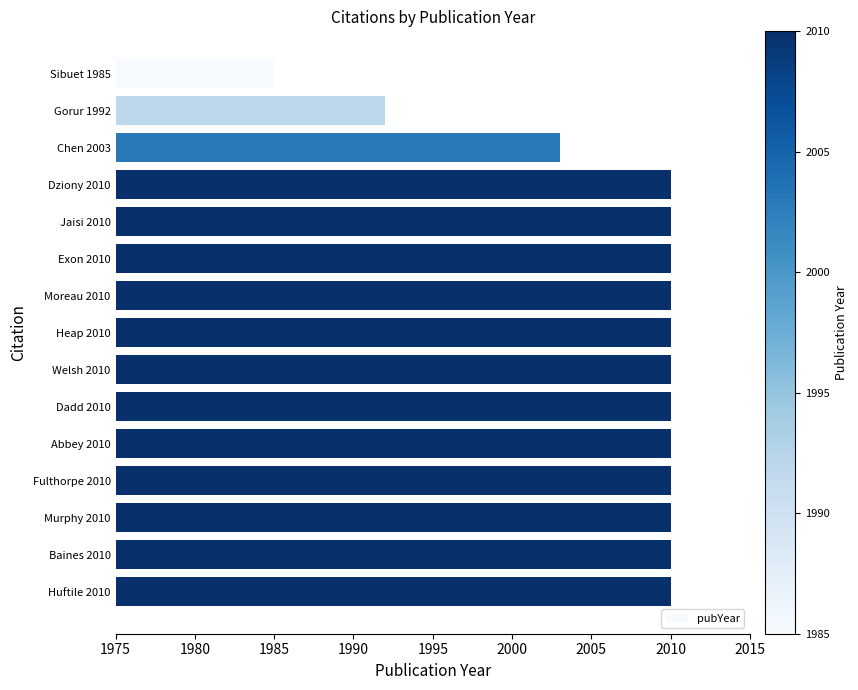

True or false: the data shows 2010 at Dziony 2010.

True